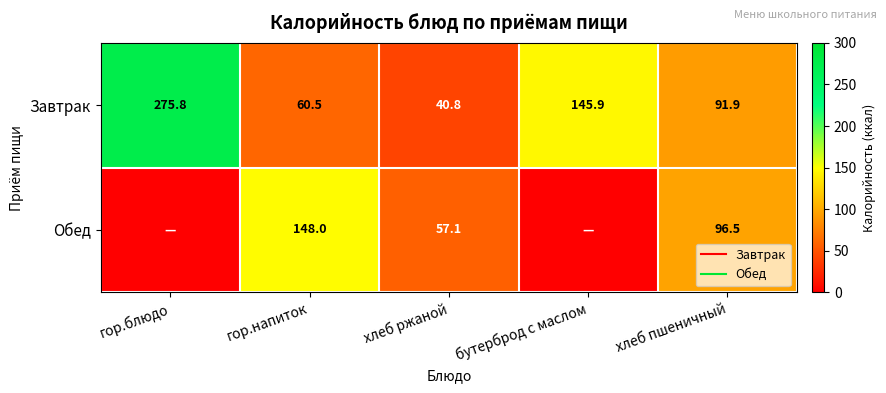

What is the difference between the Завтрак values at хлеб ржаной and бутерброд с маслом?

105.1